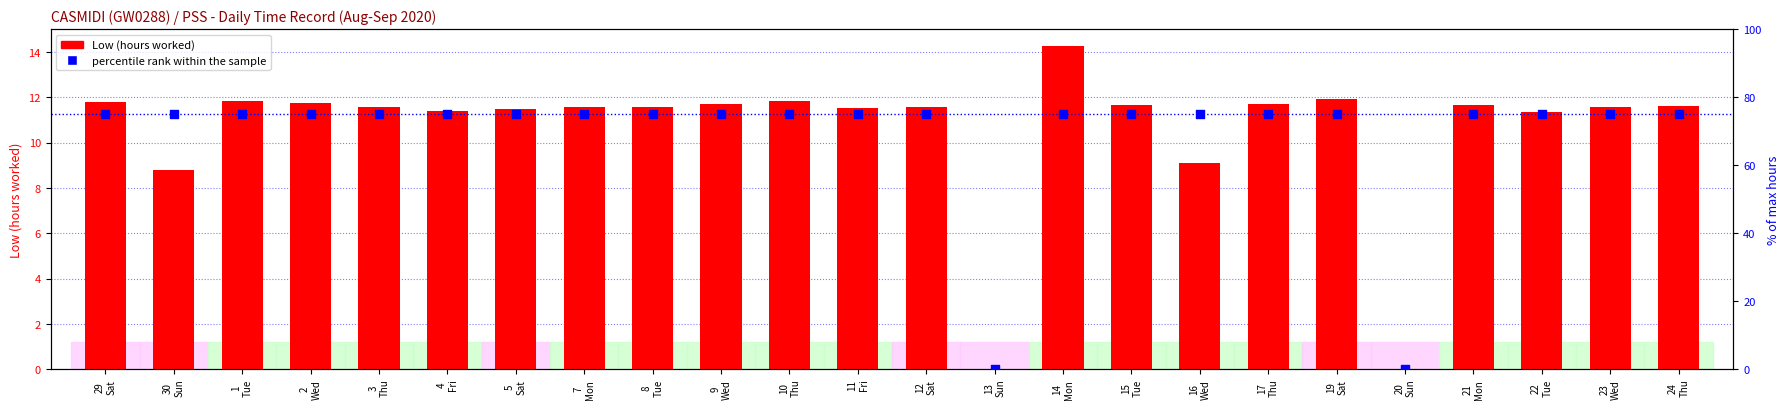

Which series contains the lowest Y value?

Low (hours worked)